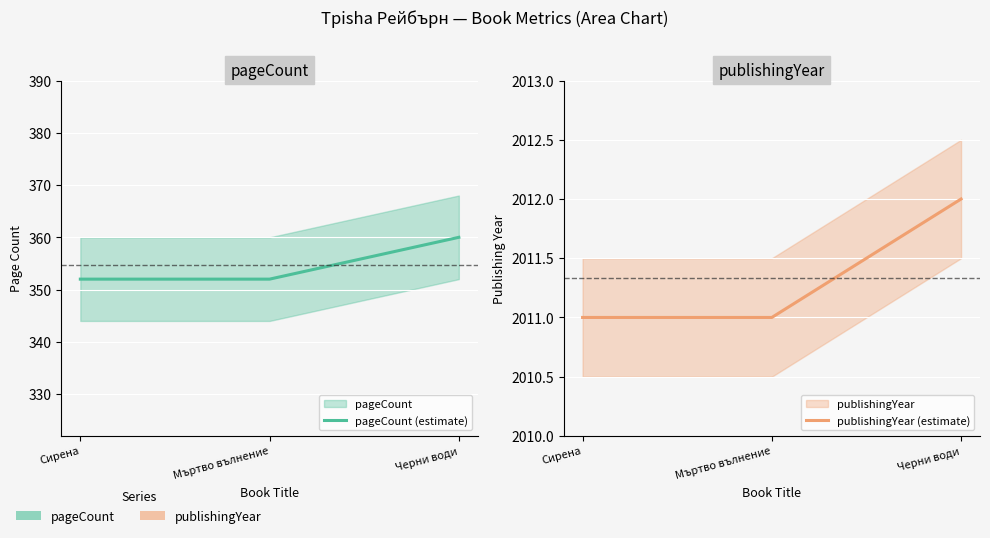

What is the difference between the maximum and minimum values in the publishingYear (estimate) series?

1